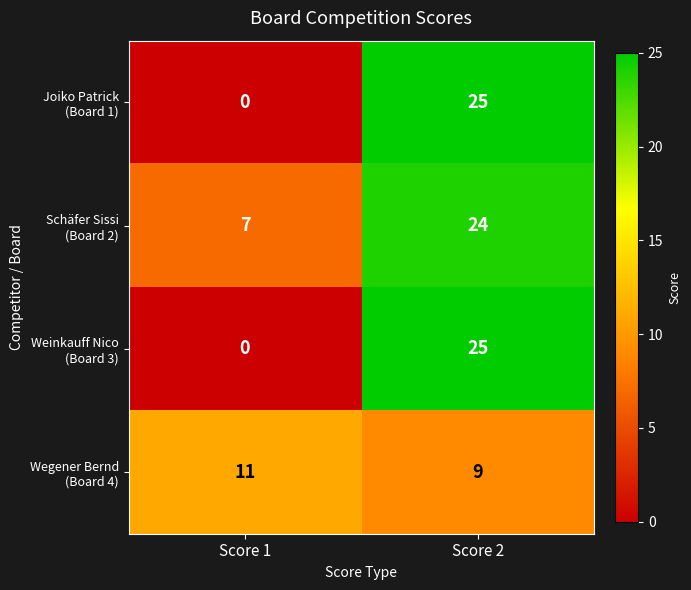

Which label corresponds to the largest value in the chart?

Score 2